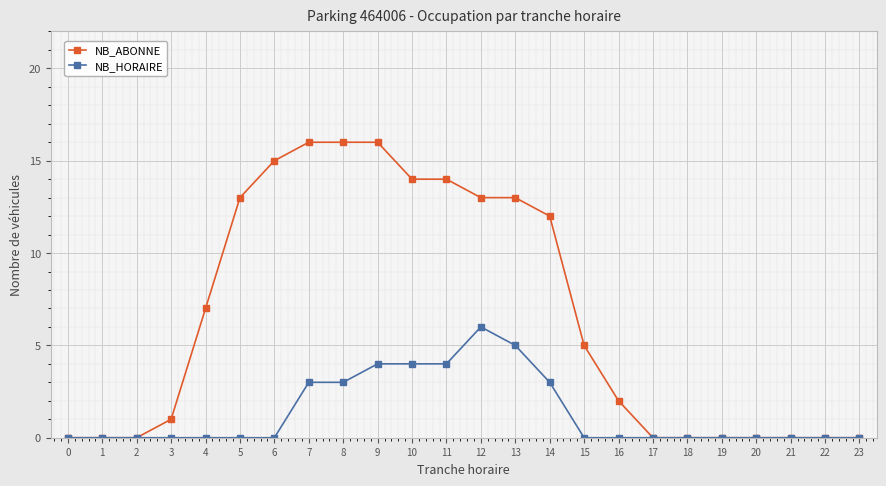

Reading left to right, extract all data points from this chart.

NB_ABONNE: 0	0	0	1	7	13	15	16	16	16	14	14	13	13	12	5	2	0	0	0	0	0	0	0
NB_HORAIRE: 0	0	0	0	0	0	0	3	3	4	4	4	6	5	3	0	0	0	0	0	0	0	0	0